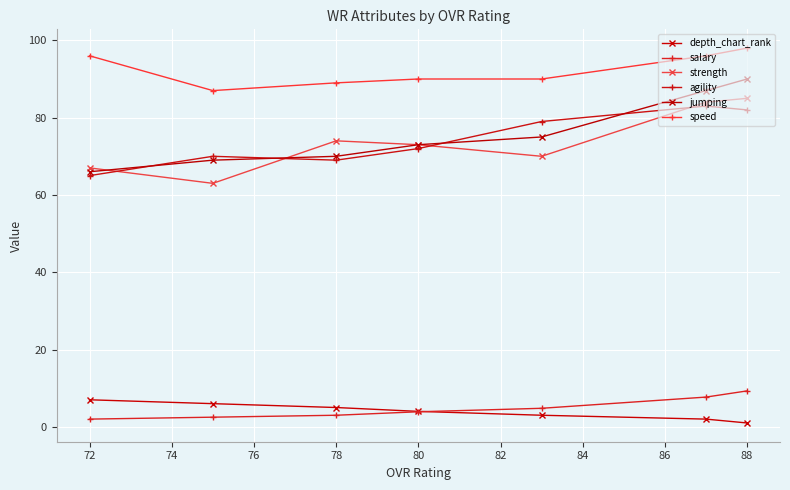

Where is strength nearest to the value 74?

78